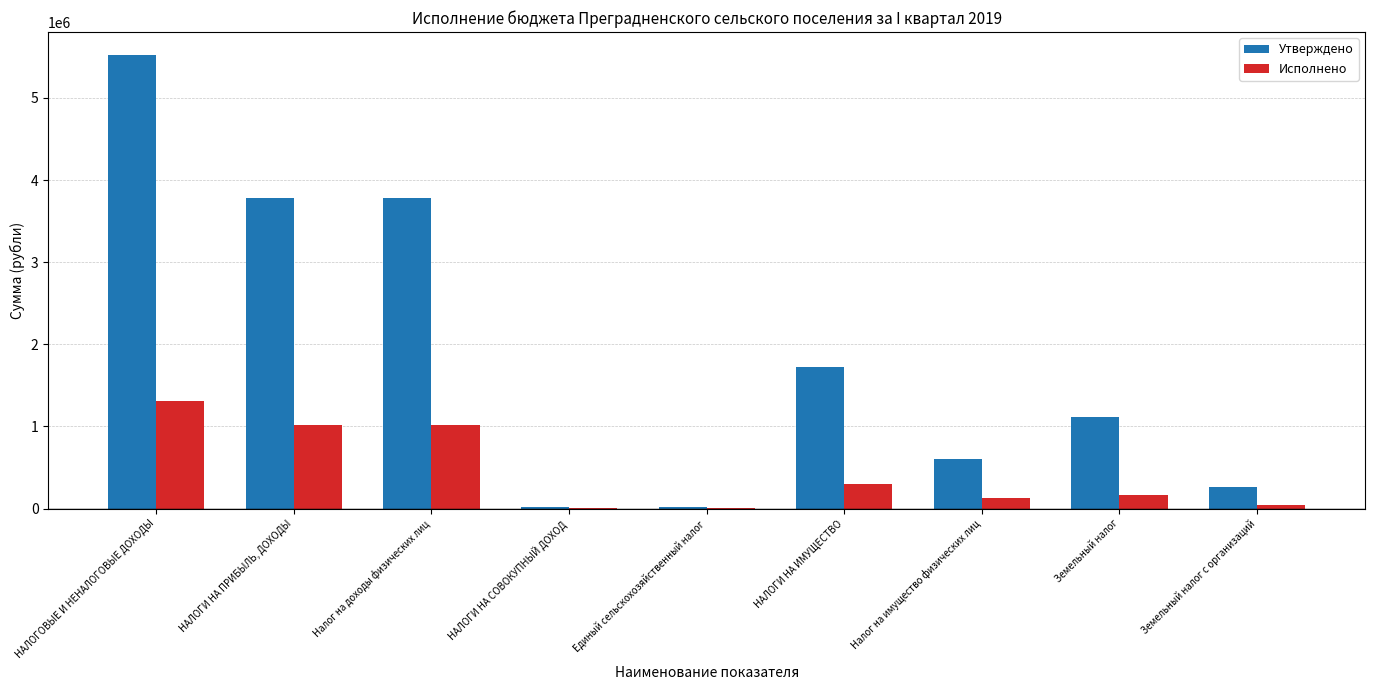

What is the average value of the Исполнено series?

441261.9